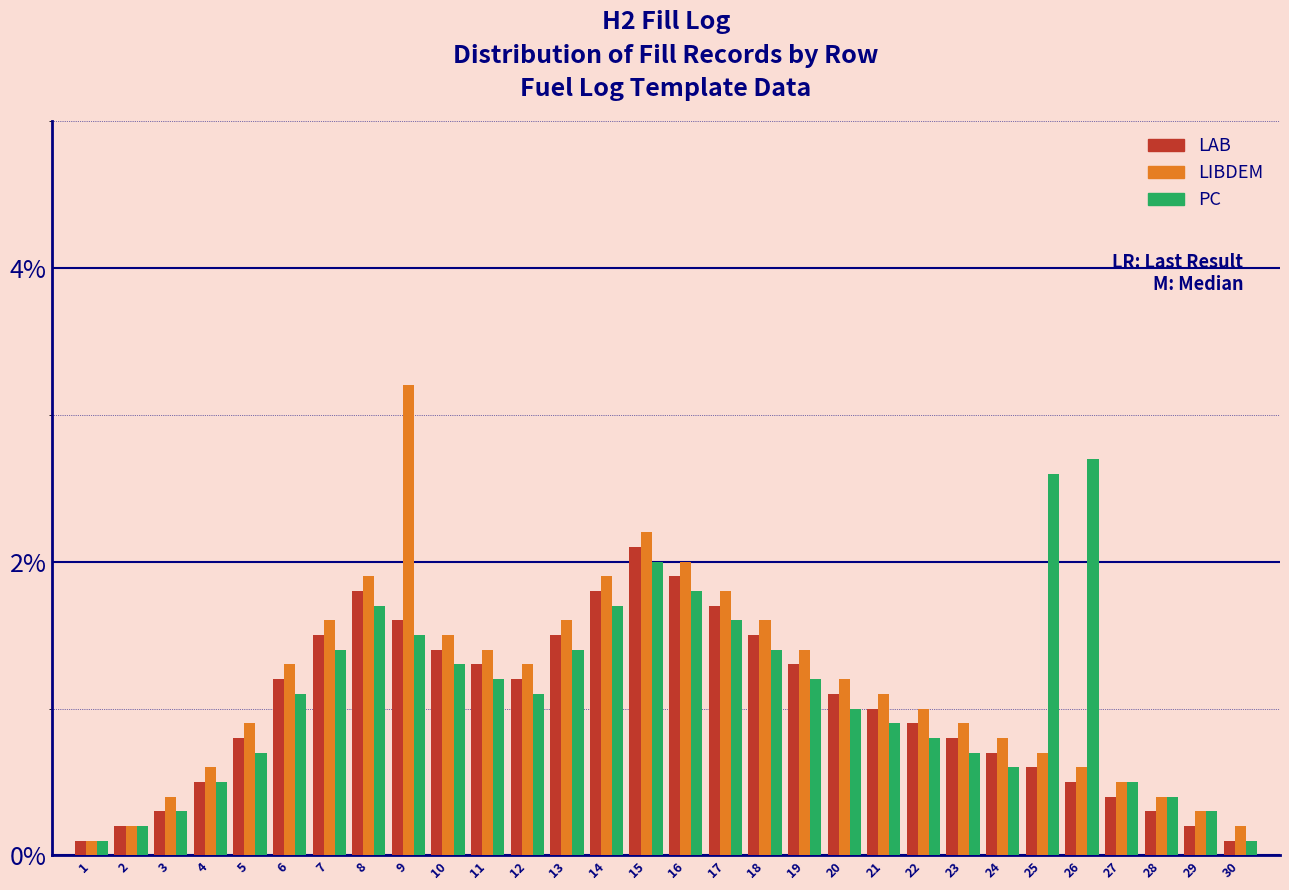

What is the difference between the LAB values at 22 and 26?

0.4